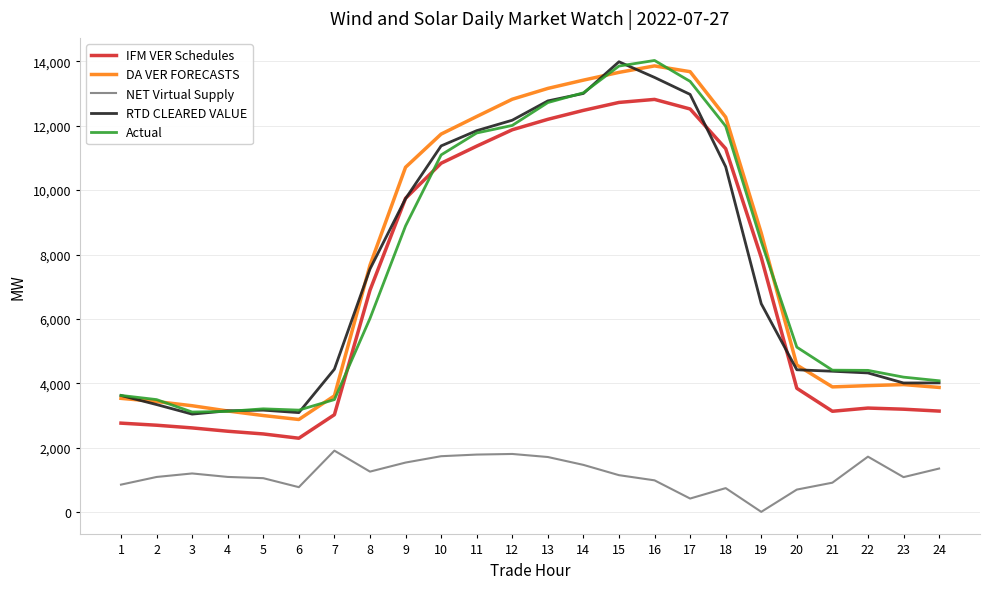

What are all the series names shown in the legend?

IFM VER Schedules, DA VER FORECASTS, NET Virtual Supply, RTD CLEARED VALUE, Actual